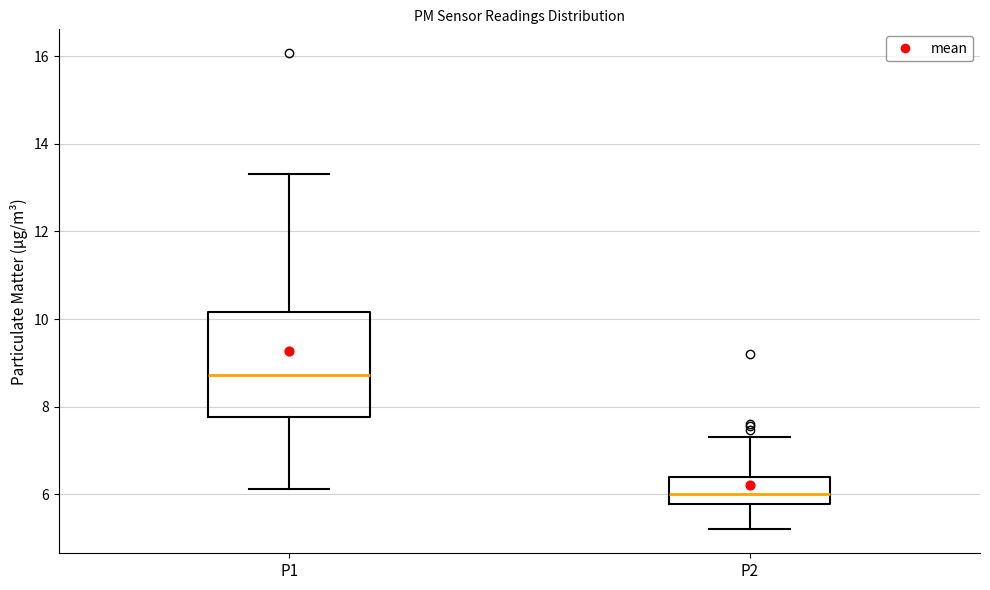

Reading left to right, read every box against the y-axis: the position of its median line, the range the box covers, and the ends of its whiskers. The values are not printed on the chart, so give them approximately, as read against the axis.

P1: median 8.8, box 7.8 to 10.2, whiskers 6.2 to 13.4
P2: median 6.0, box 5.8 to 6.4, whiskers 5.2 to 7.4